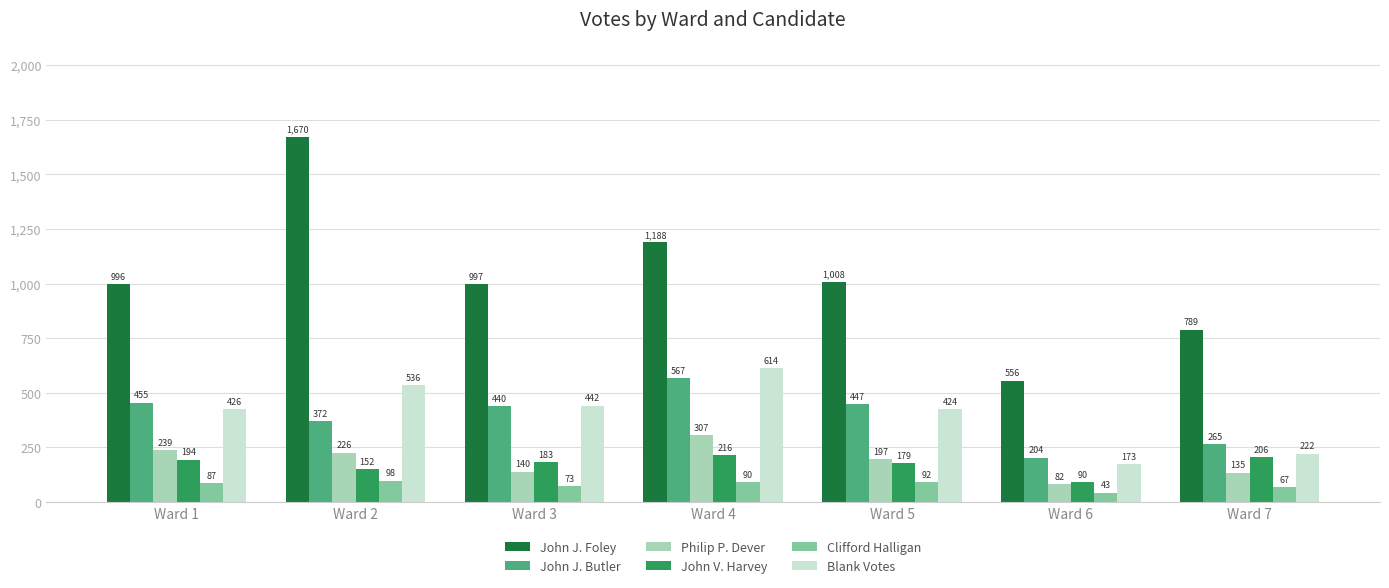

What value does the Blank Votes series have at Ward 5, to the nearest 10?

420